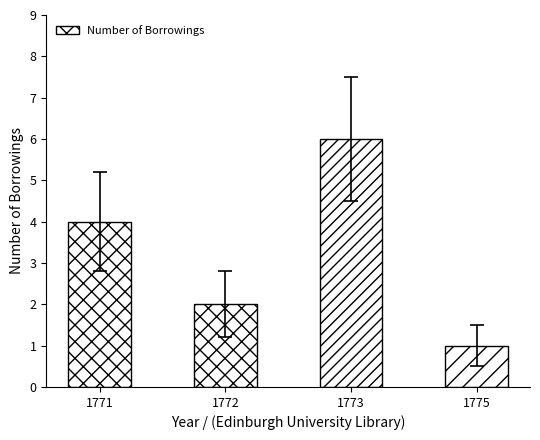

List the labels in order of value, largest first.

1773, 1771, 1772, 1775